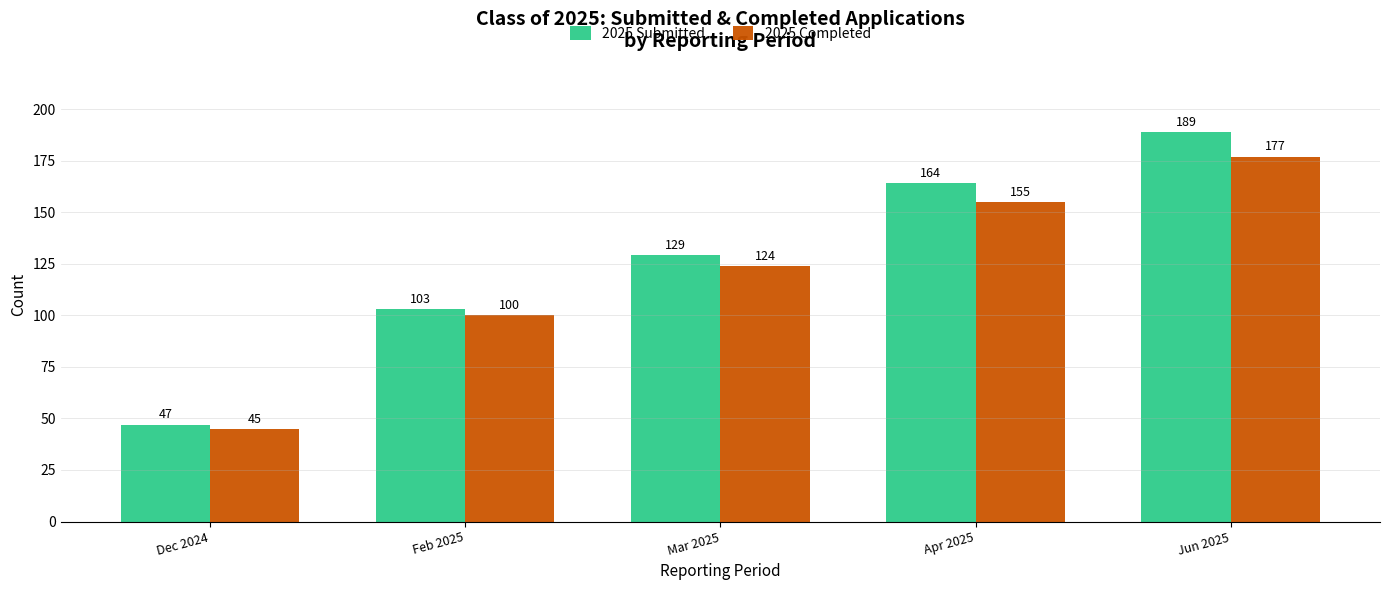

What is the sum of all 2025 Submitted values?

632